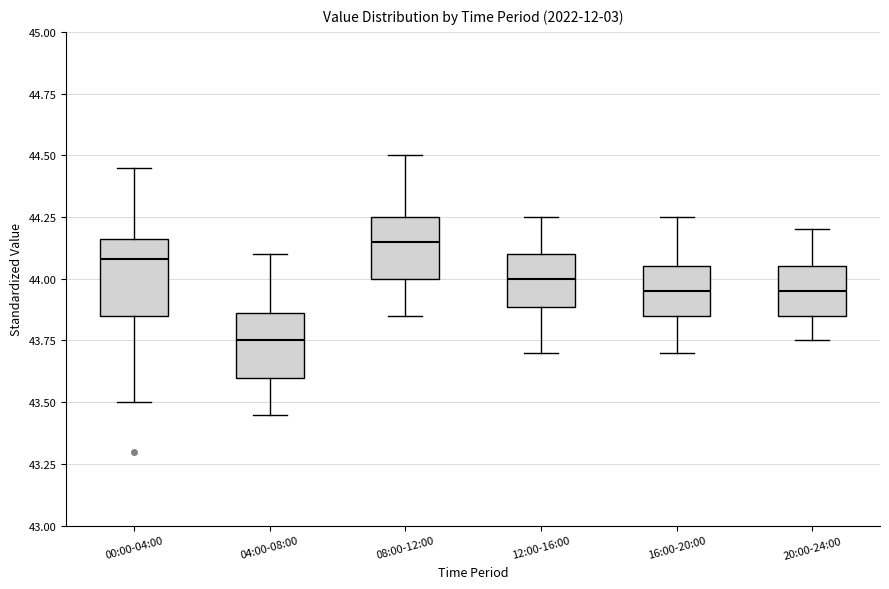

Comparing the boxes themselves (not the whiskers), which one is the tallest?

00:00-04:00